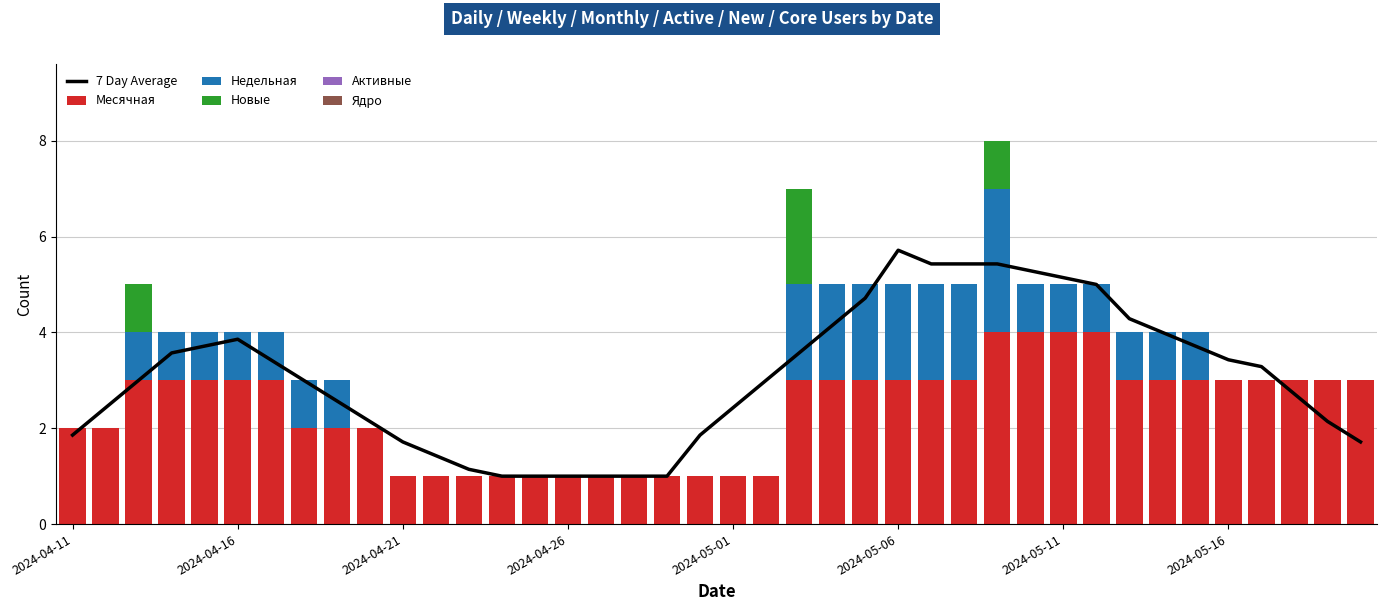

What is the maximum value for Месячная?

4